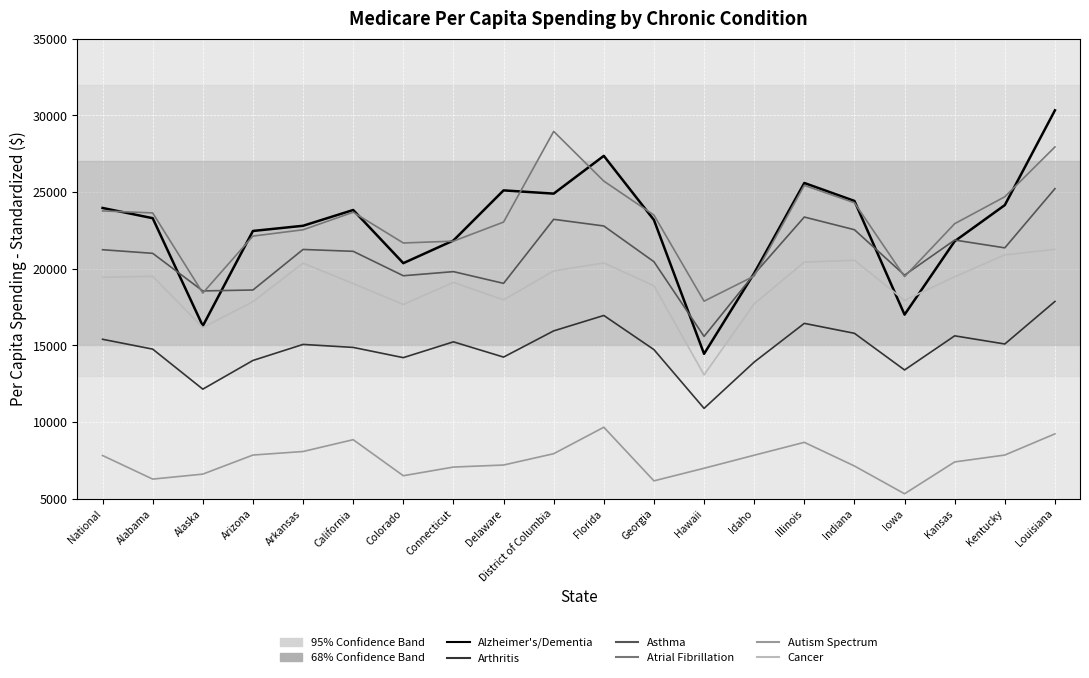

What is the approximate value of Arthritis at Georgia?

14719.0